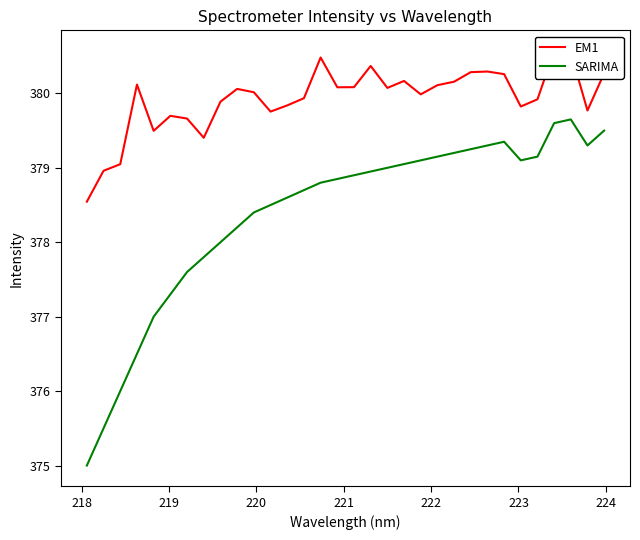

What is the minimum value for SARIMA?

375.0